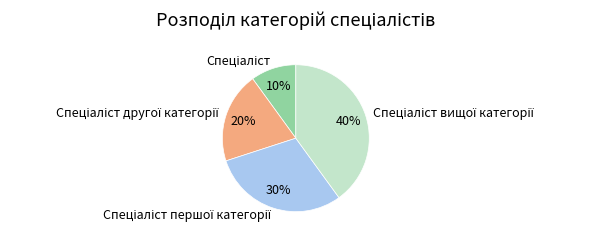

Is there a majority slice in this chart?

No